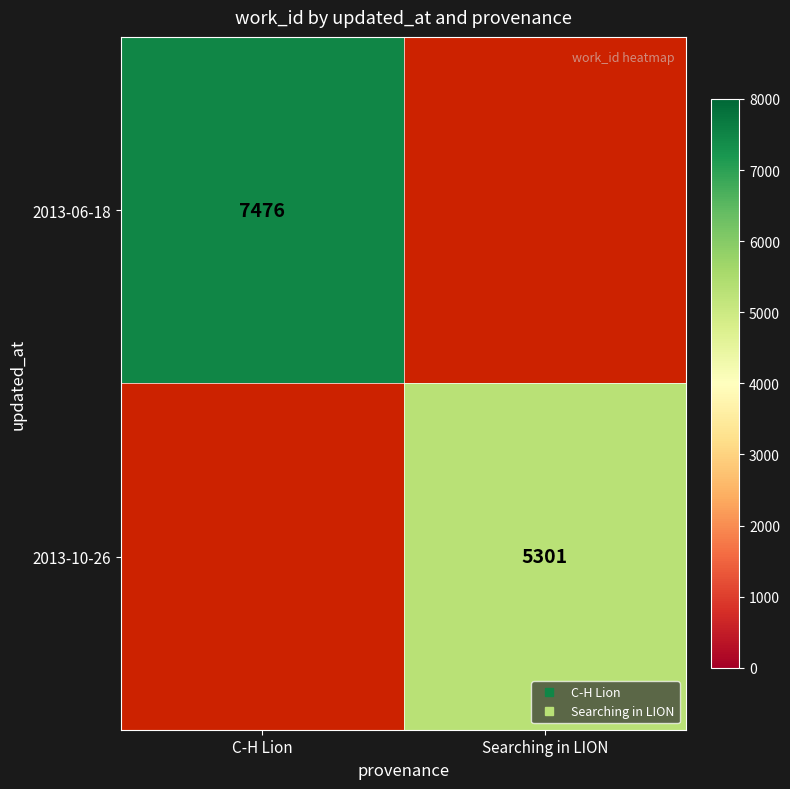

Which label corresponds to the largest value in the chart?

C-H Lion